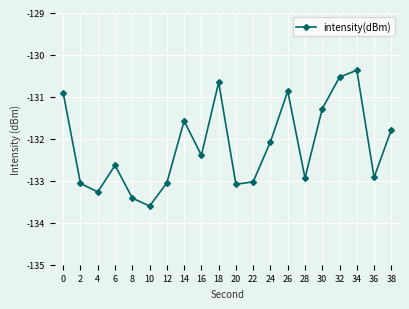

Reading left to right, extract all data points from this chart.

-130.9	-133.1	-133.3	-132.6	-133.4	-133.6	-133.1	-131.6	-132.4	-130.7	-133.1	-133.0	-132.1	-130.9	-132.9	-131.3	-130.5	-130.4	-132.9	-131.8